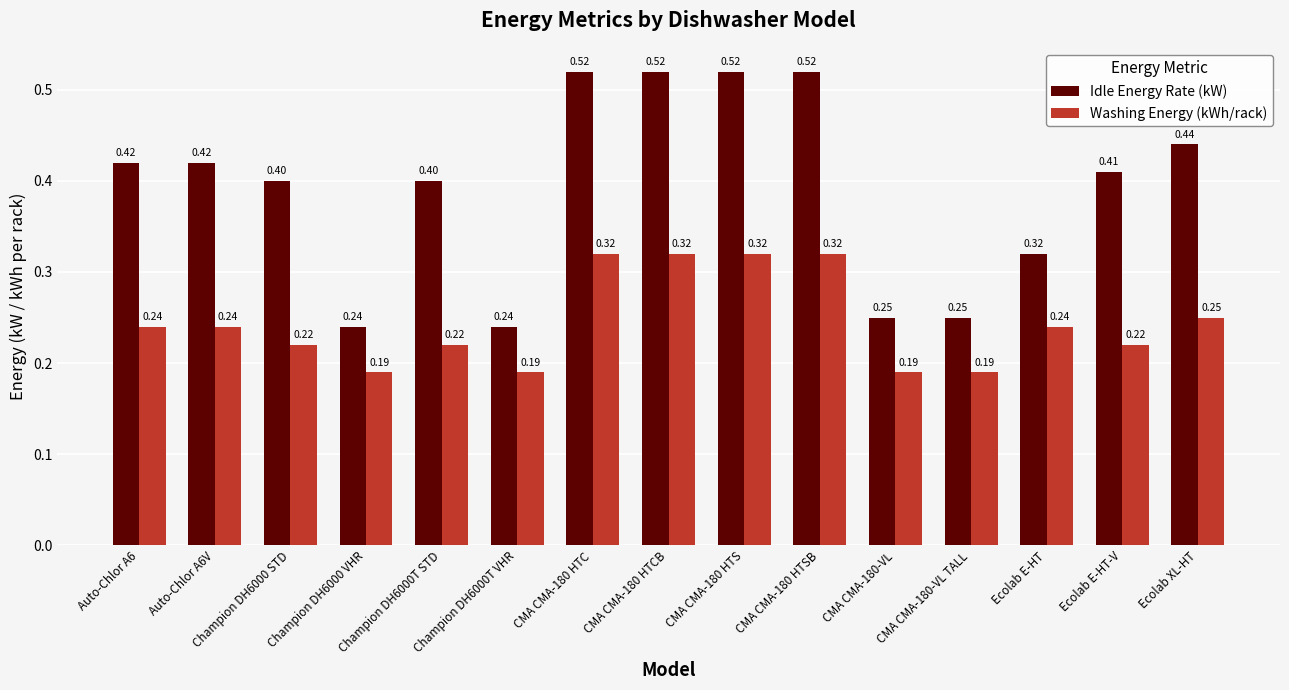

Which series has the widest spread of values?

Idle Energy Rate (kW)